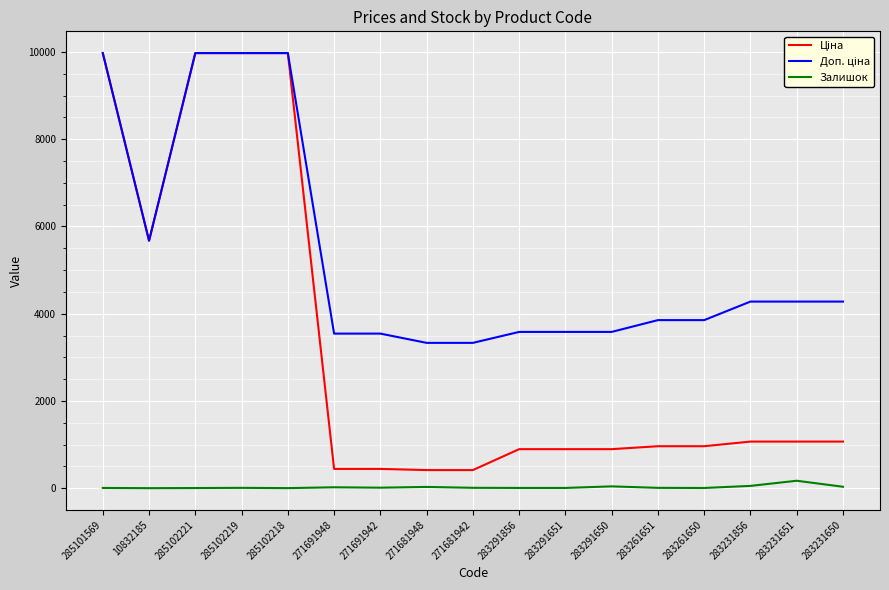

Reading right to left, transcribe all the data shown in this chart.

Ціна: 1069.8	1069.8	1069.8	963.5	963.5	895.9	895.9	895.9	416.6	416.6	443.1	443.1	9975.0	9975.0	9975.0	5673.8	9975.0
Доп. ціна: 4279.1	4279.1	4279.1	3854.0	3854.0	3583.6	3583.6	3583.6	3332.5	3332.5	3545.0	3545.0	9975.0	9975.0	9975.0	5673.8	9975.0
Залишок: 34.0	172.0	54.0	6.0	9.0	43.0	7.0	7.0	10.0	30.0	13.0	22.0	3.0	9.0	5.0	2.0	7.0